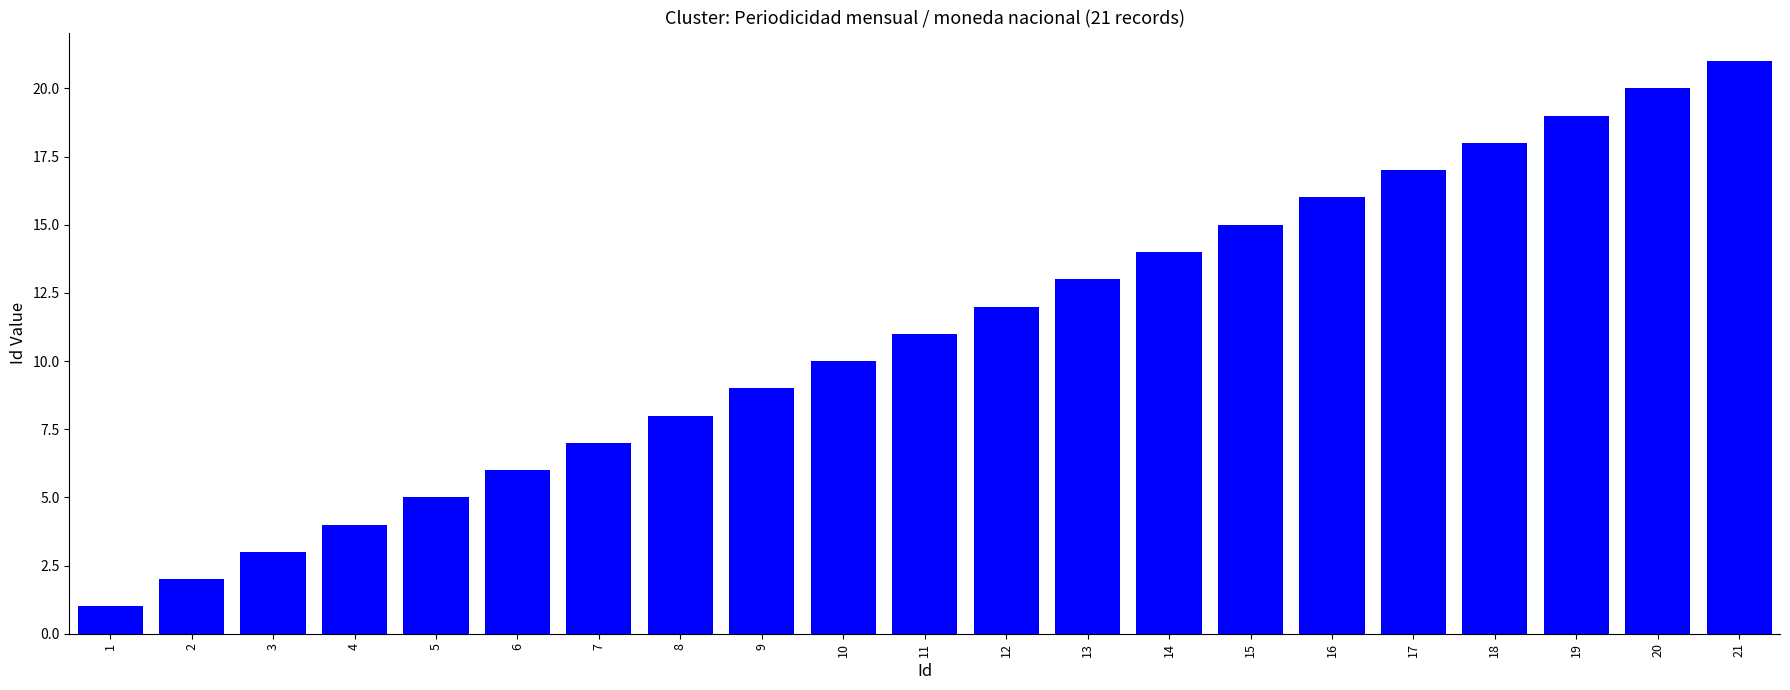

Count the number of categories in the chart.

21